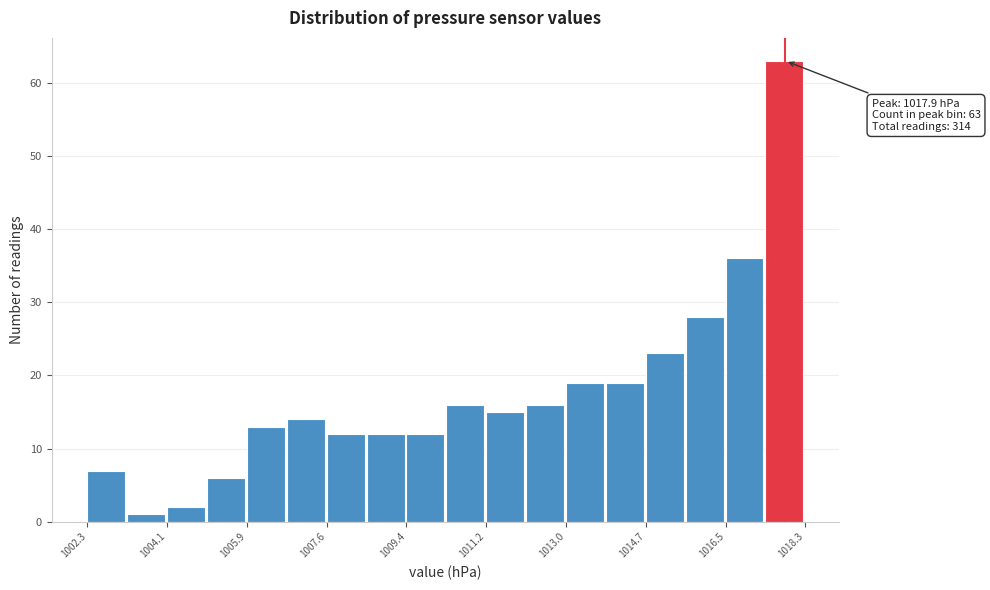

Over which range of the x-axis is the bar tallest?

1017.4 to 1018.4